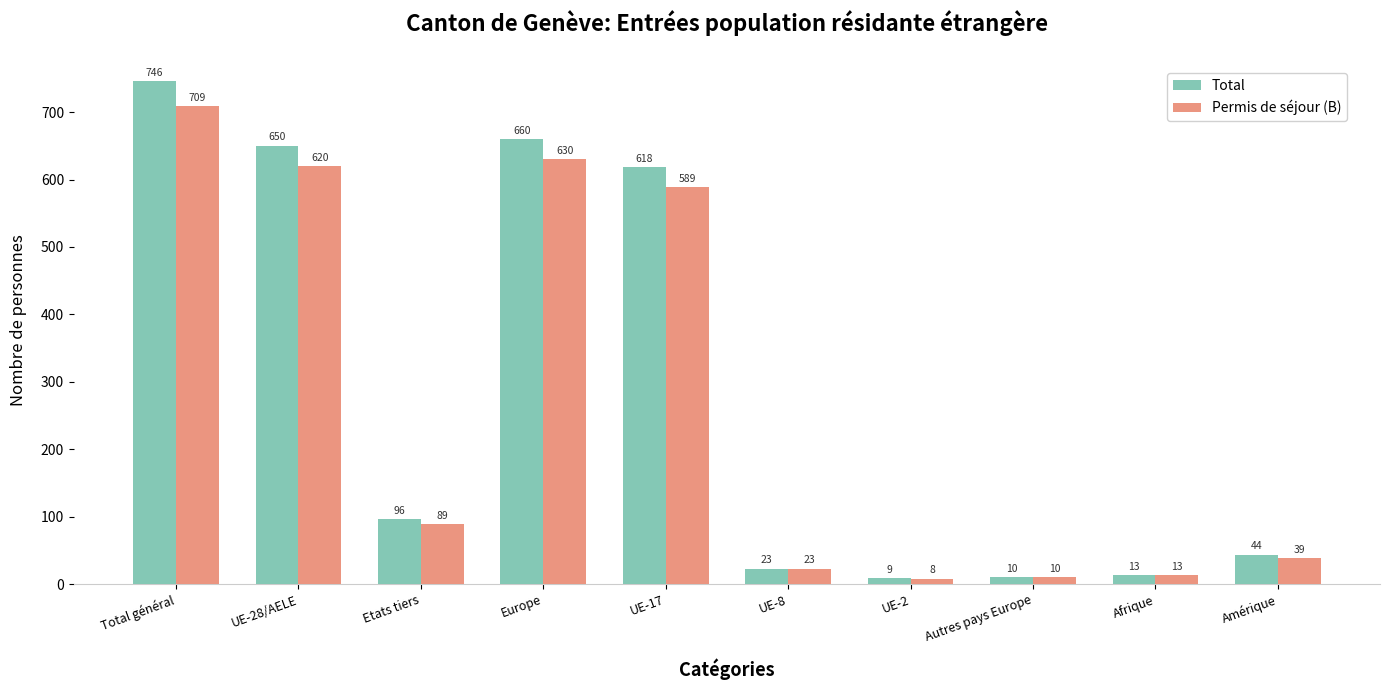

Rank the series by their maximum value, from highest to lowest.

Total, Permis de séjour (B)